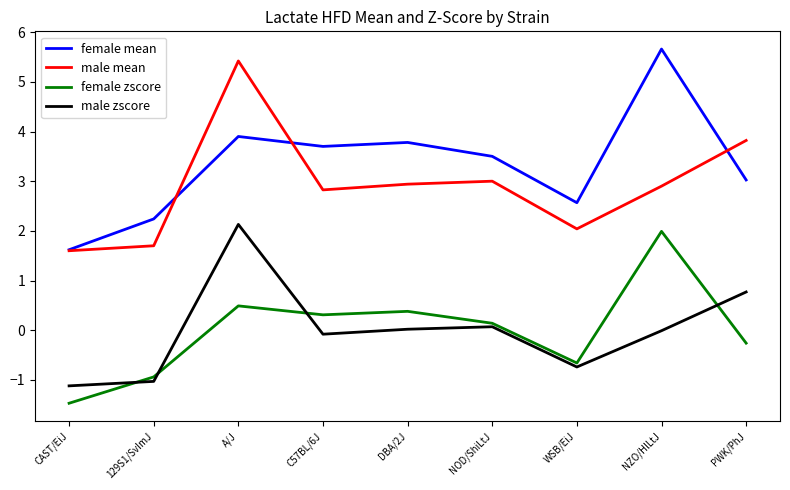

In female mean, how many points are lower than both neighbors (excluding endpoints)?

2